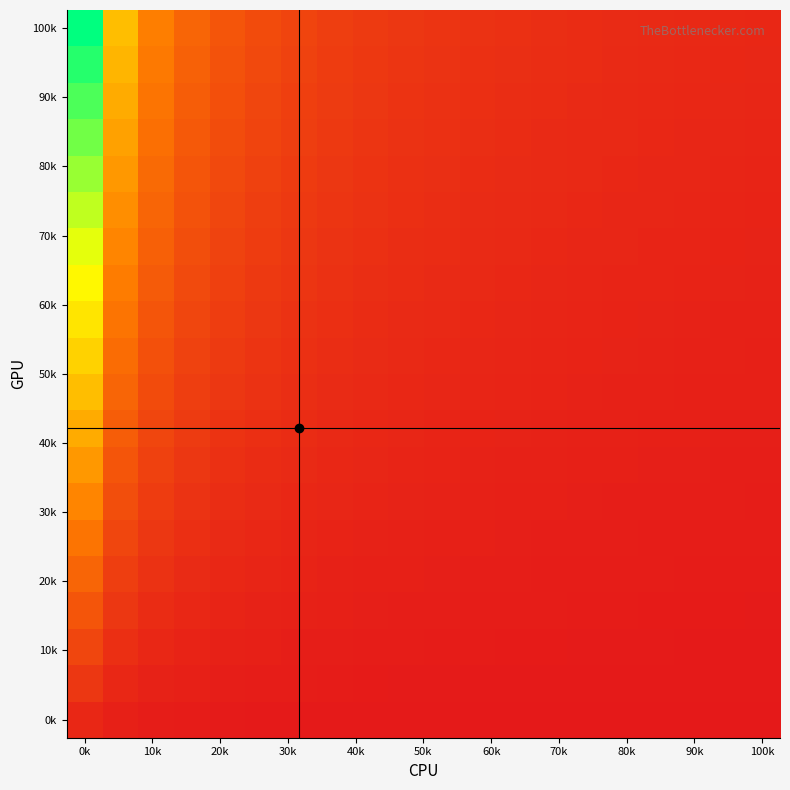

At how many categories does at least one series exceed 1?

19